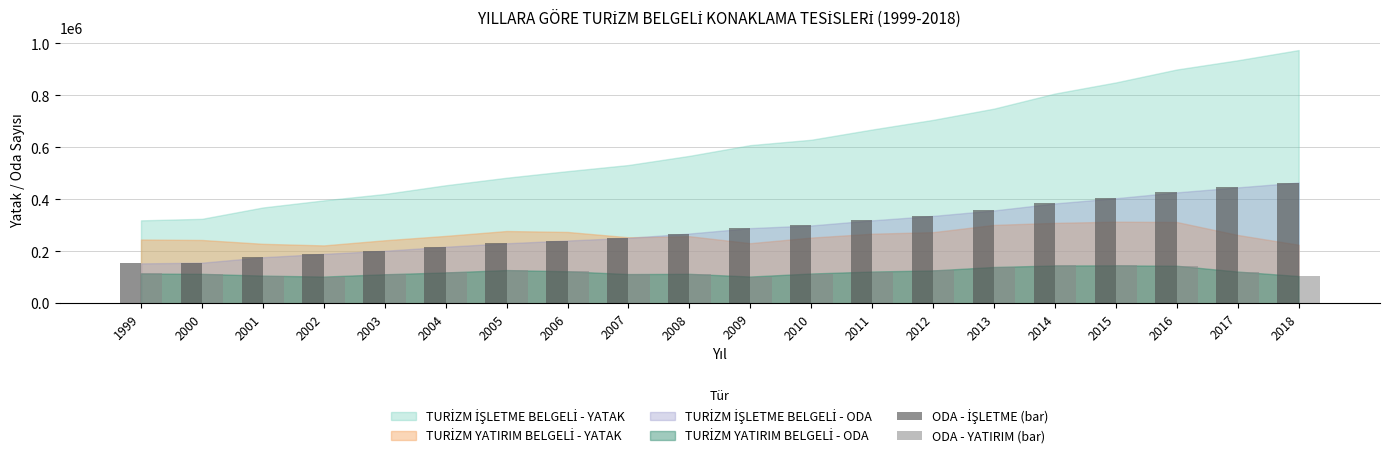

The value of ODA - YATIRIM (bar) at 2011 is 217106. True or false?

False